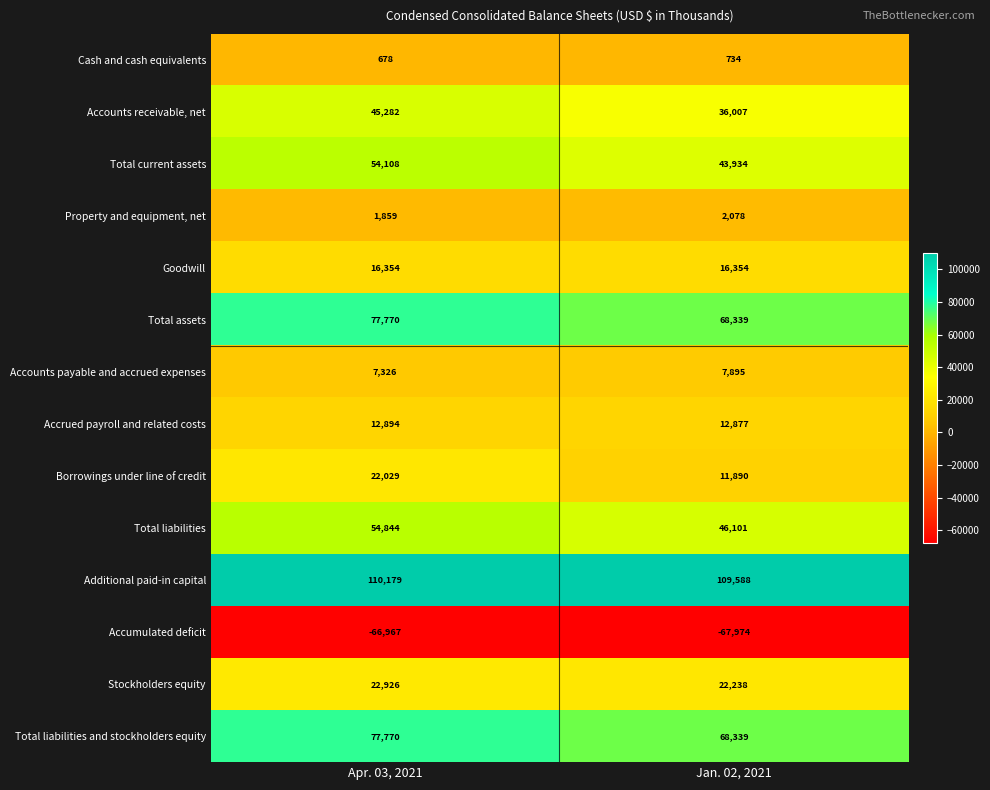

What is the sum of the Total current assets values at Jan. 02, 2021 and Apr. 03, 2021?

98042